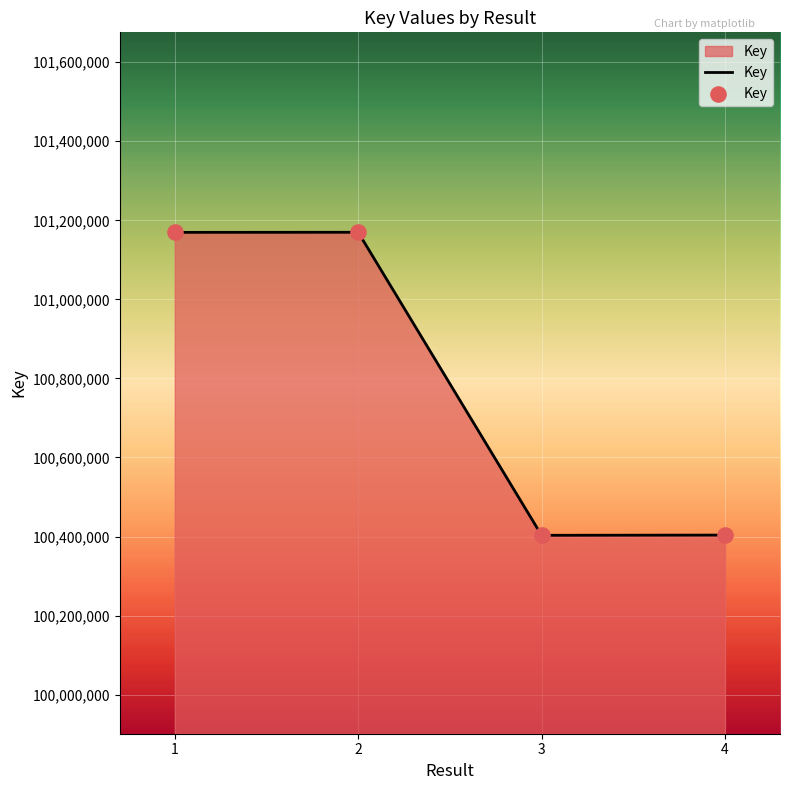

What is the change in value from 2 to 4?

-766124